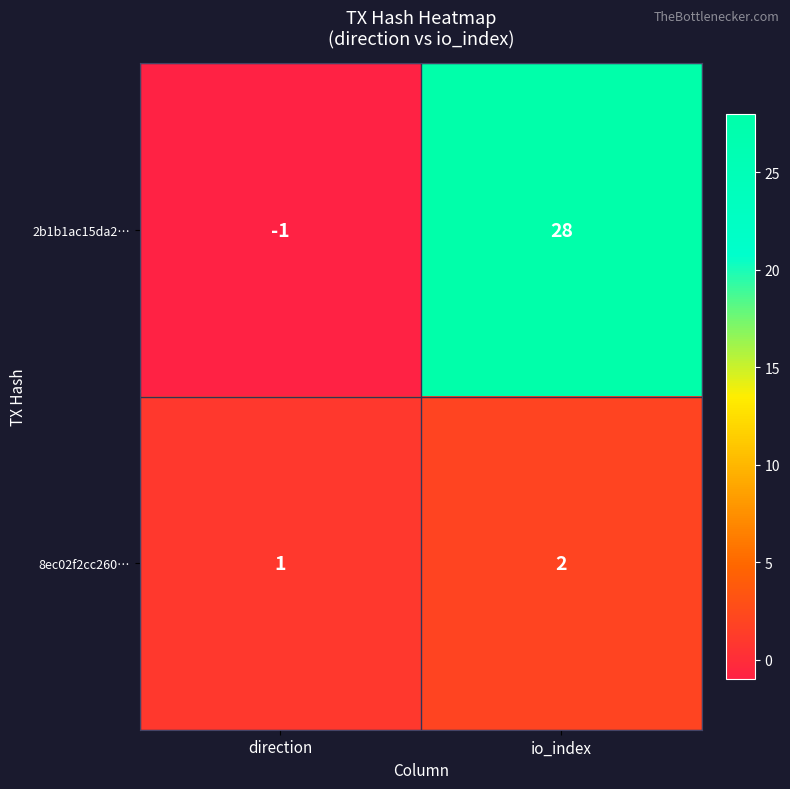

Which series has the widest spread of values?

2b1b1ac15da2…